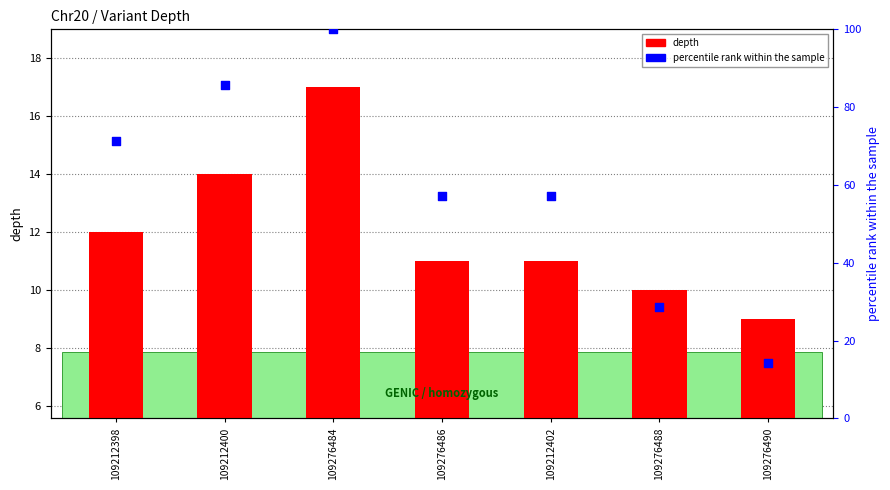

Is the value of percentile rank within the sample at 109212400 greater than the value of depth at 109276484?

Yes